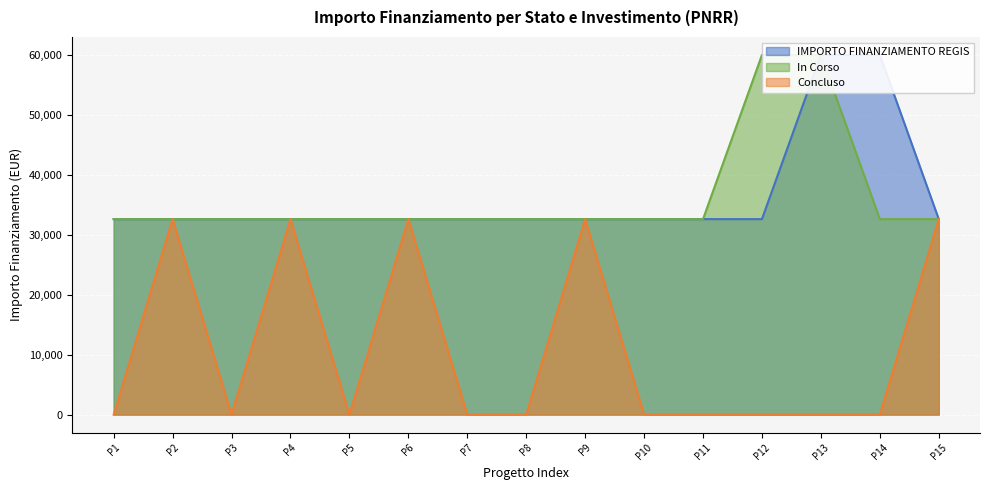

What is the sum of the IMPORTO FINANZIAMENTO REGIS values at P10 and P5?

65178